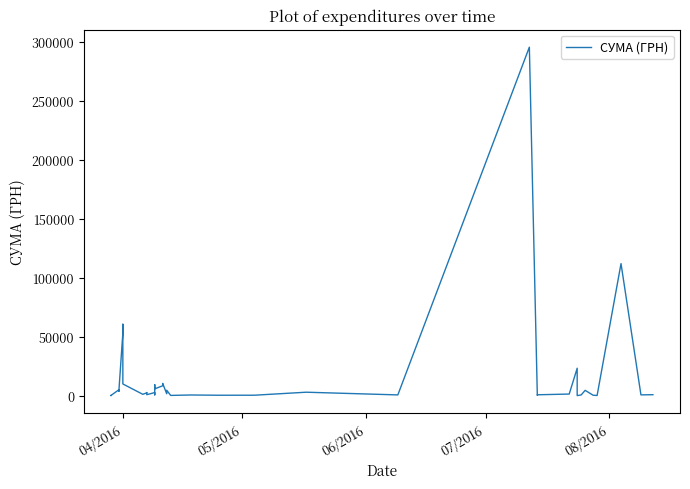

The chart shows a value of 1111.2 at 29. True or false?

False